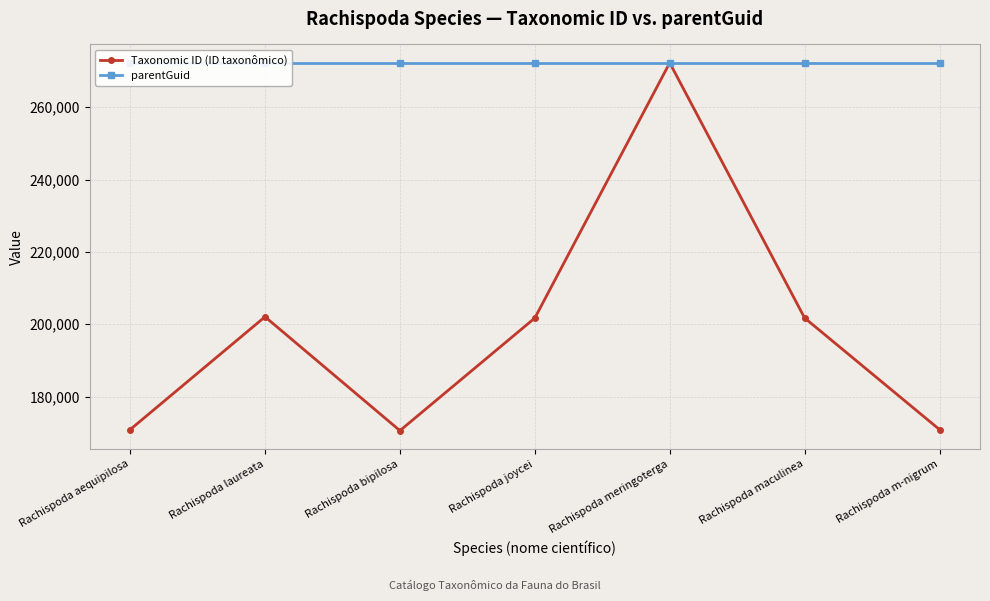

How many data points in Taxonomic ID (ID taxonômico) are less than 201722?

3